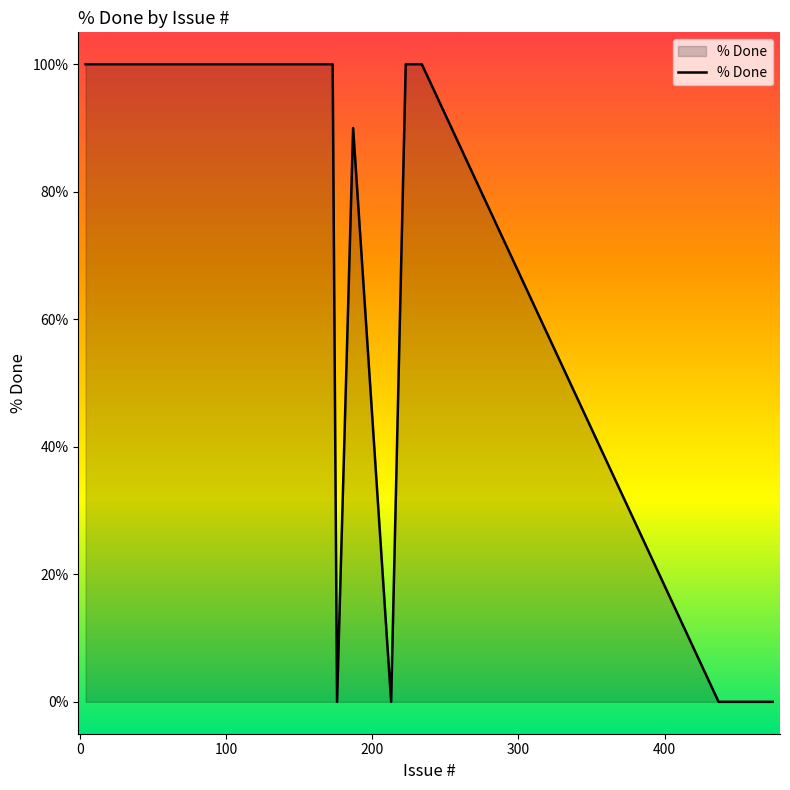

What is the sum of all values?

1790